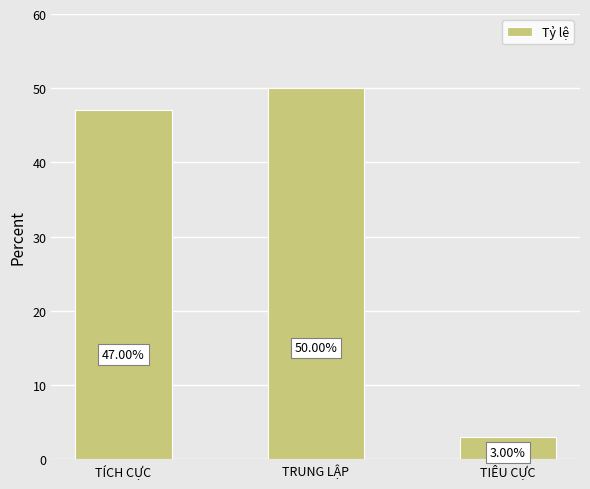

Does the chart contain any negative values?

No